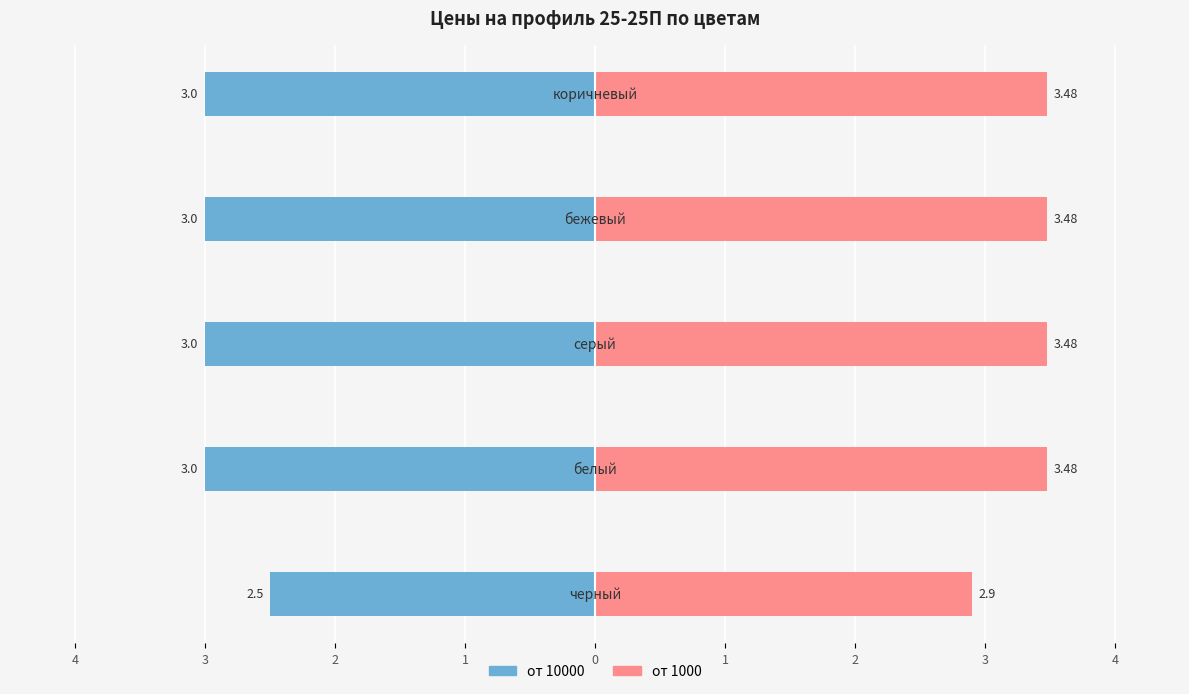

How many values in the от 1000 series are below 3?

1